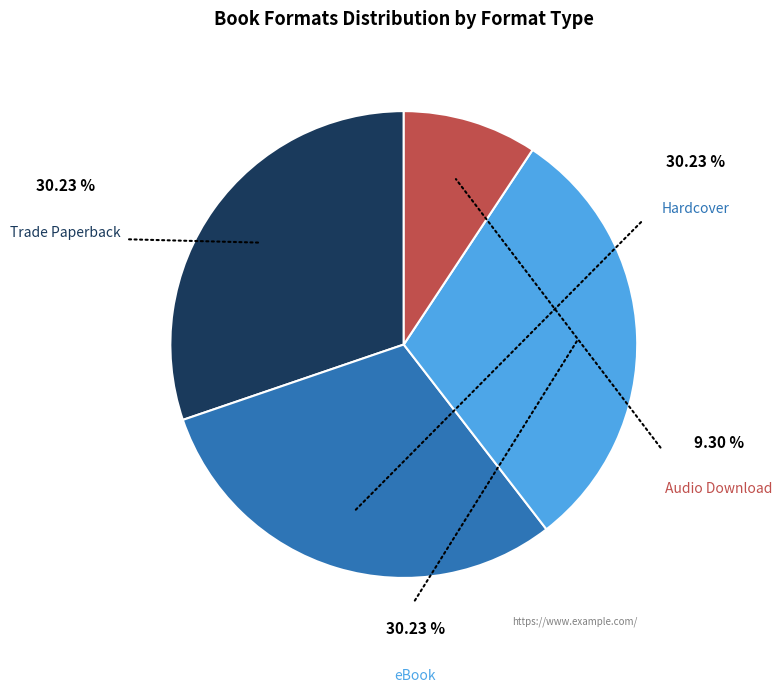

Is there any slice that represents more than half of the pie?

No